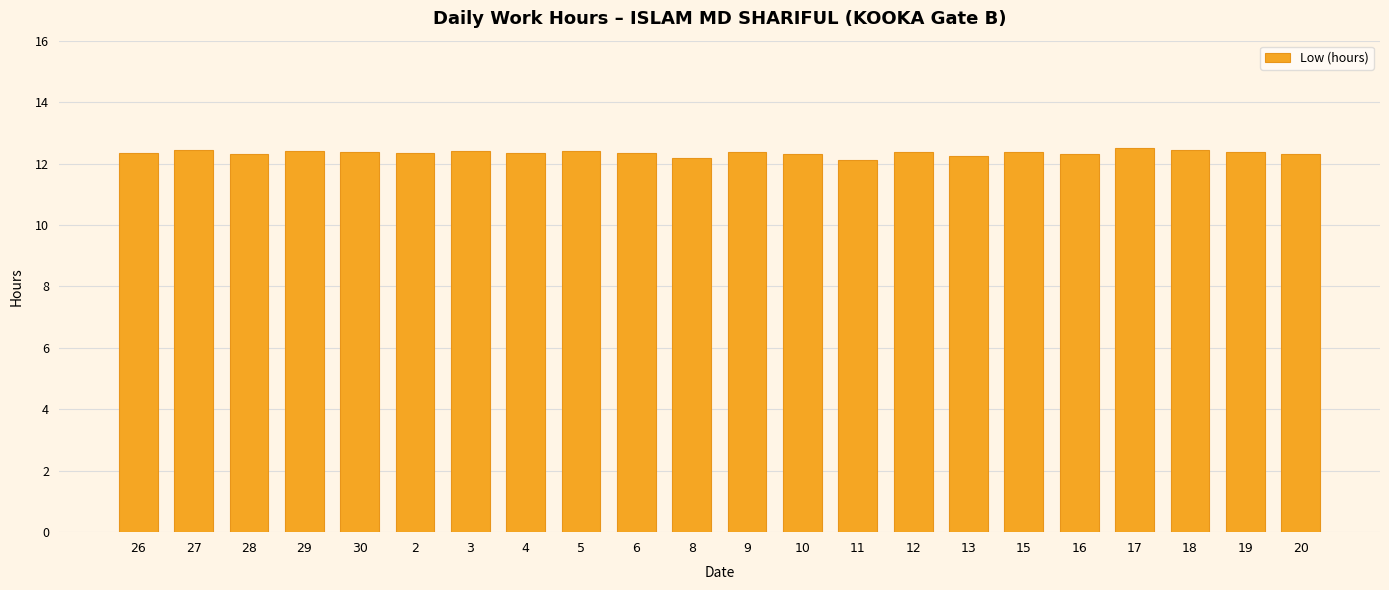

Approximately how many times larger is the value at 29 compared to 5?

1.0